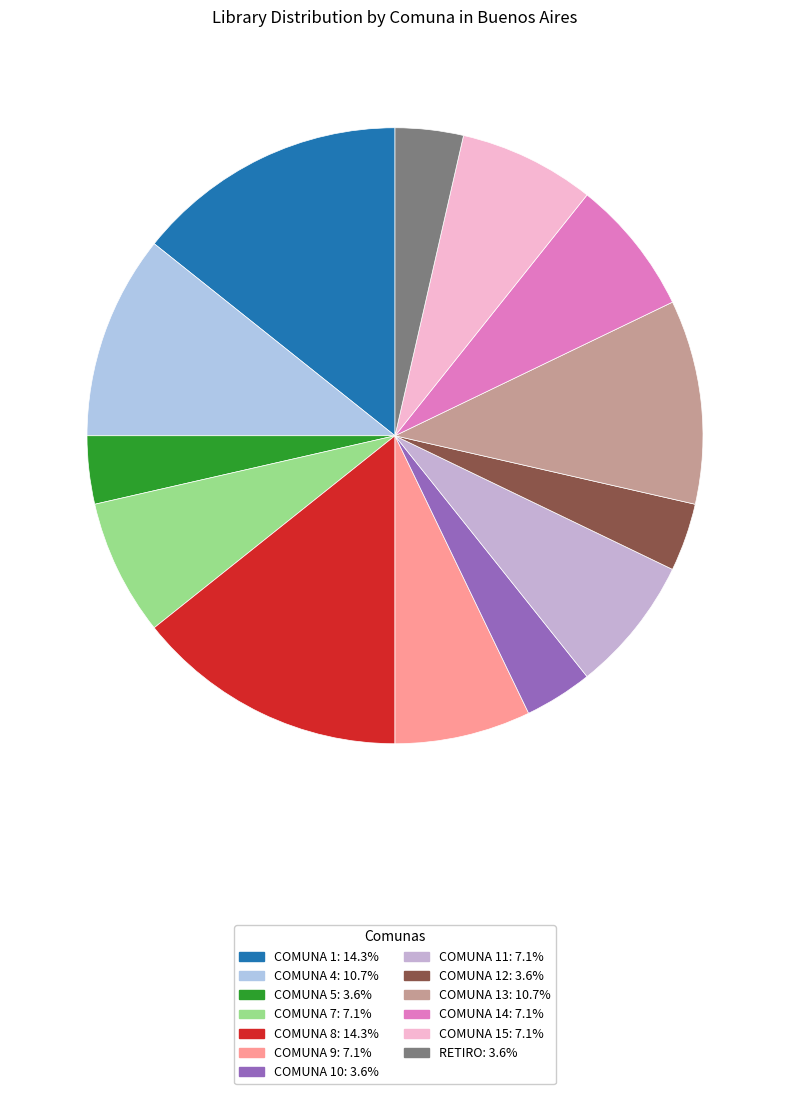

How many segments does this pie chart have?

13